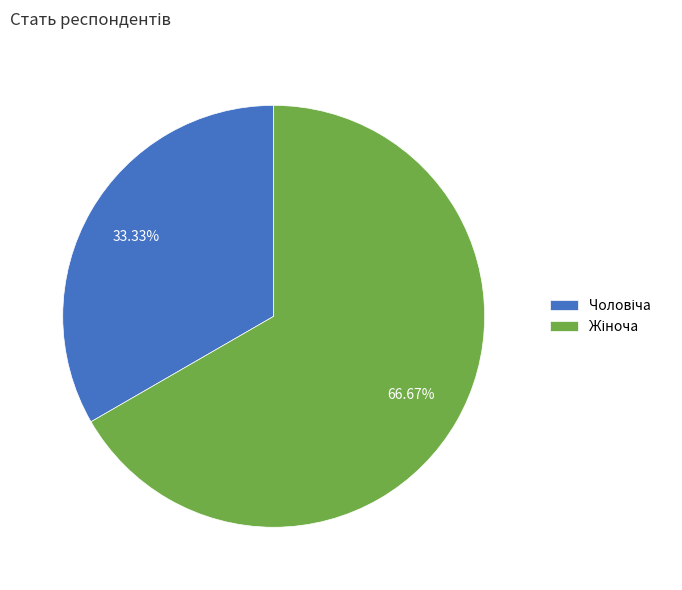

Does any single category account for the majority?

Yes